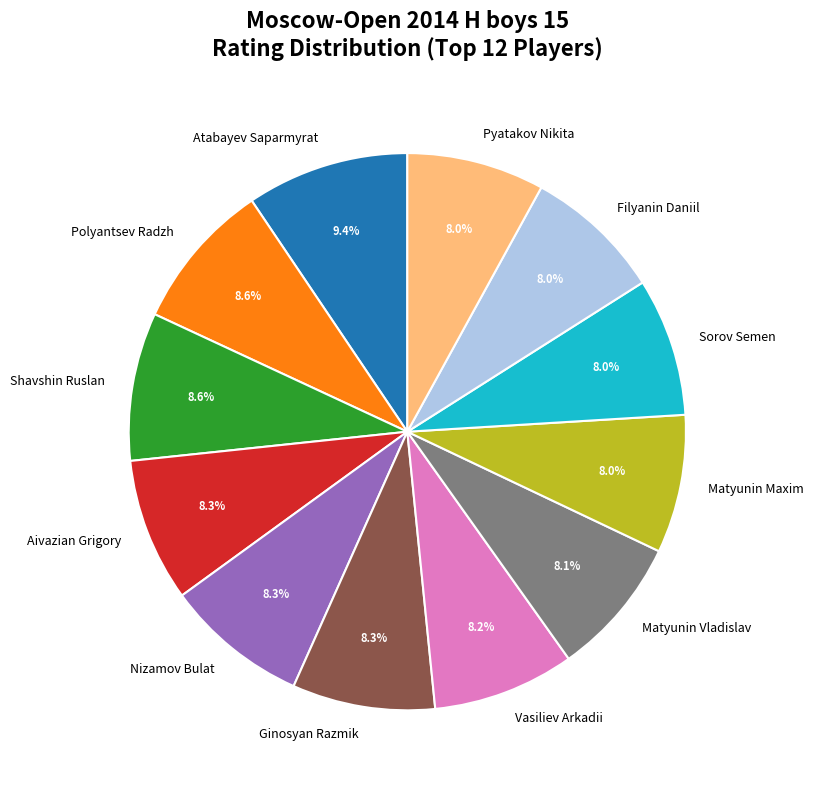

Count the number of slices in the pie.

12